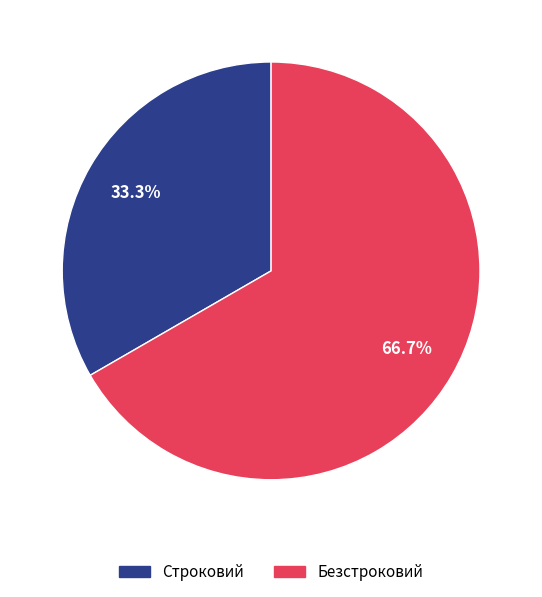

What is the ratio of the value at Строковий to the value at Безстроковий?

0.5